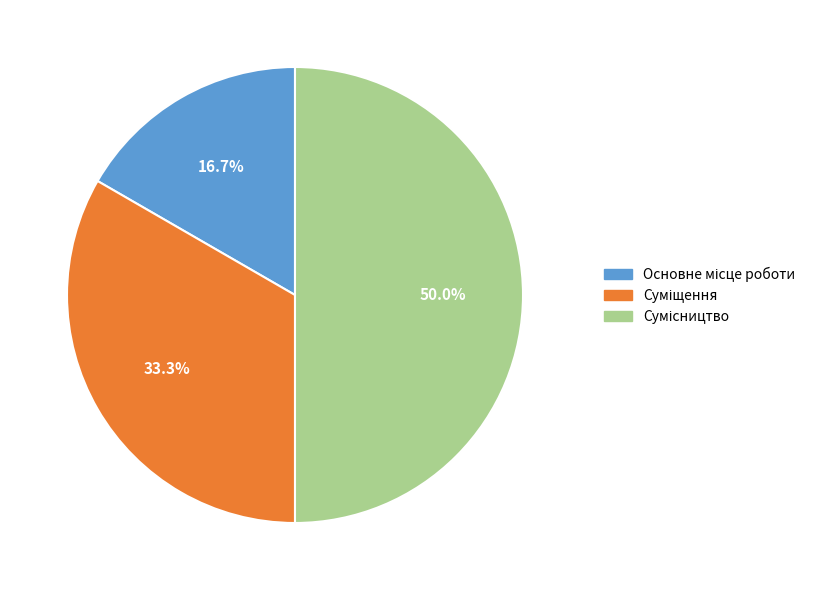

Rank the categories by value from highest to lowest.

Сумісництво, Суміщення, Основне місце роботи